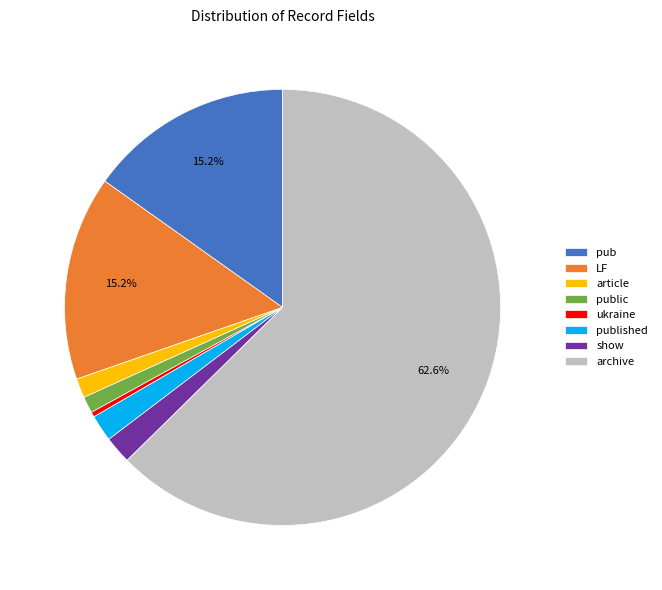

How much of the chart is everything except pub?

84.8%